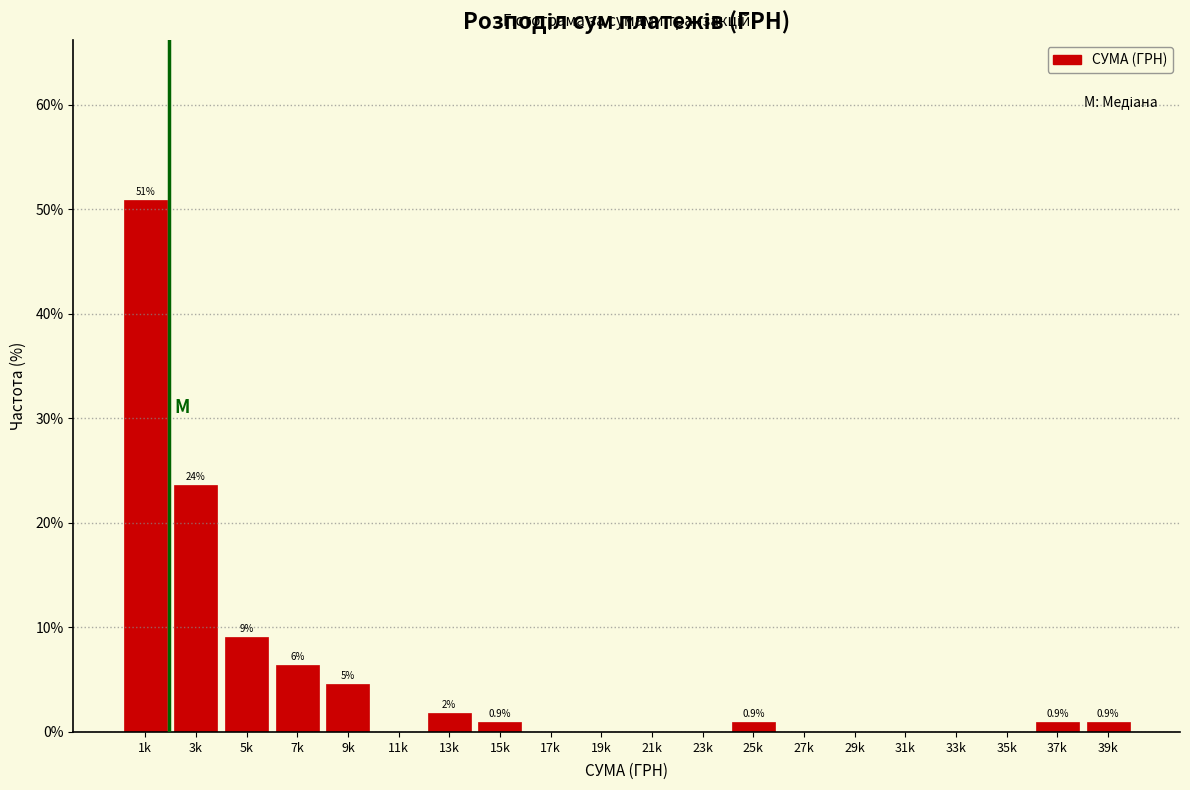

At which label is the value closest to 25?

3k